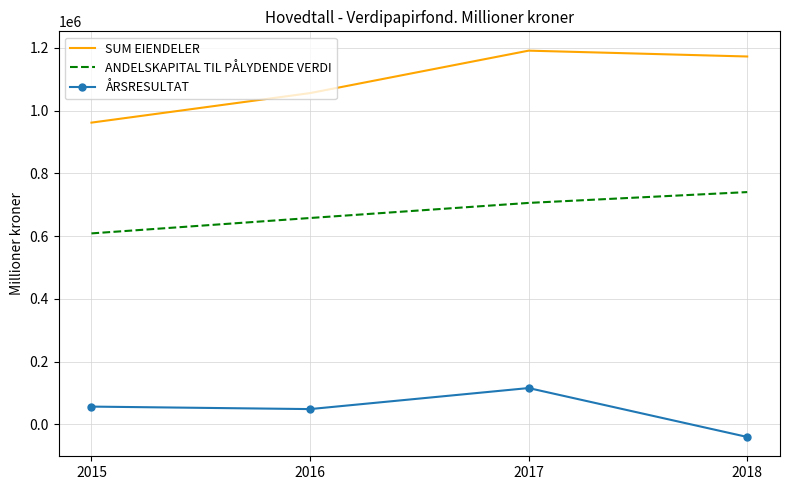

How many series are shown in this chart?

3